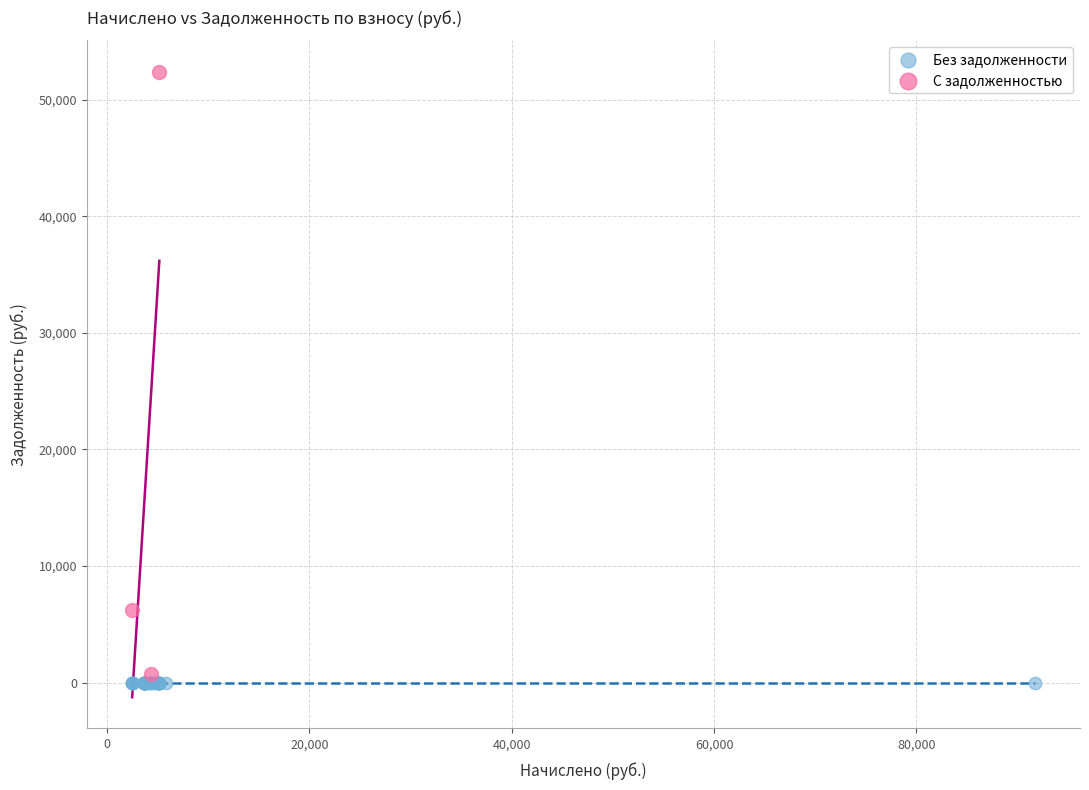

Which series reaches the maximum Y coordinate?

С задолженностью